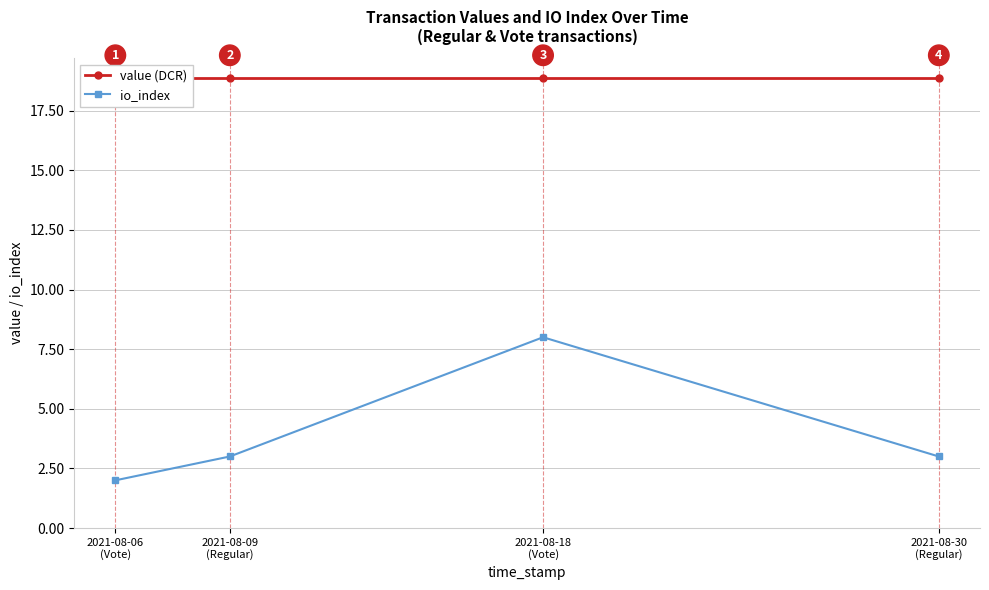

Which series changed the most between 2021-08-09
(Regular) and 2021-08-30
(Regular)?

value (DCR)